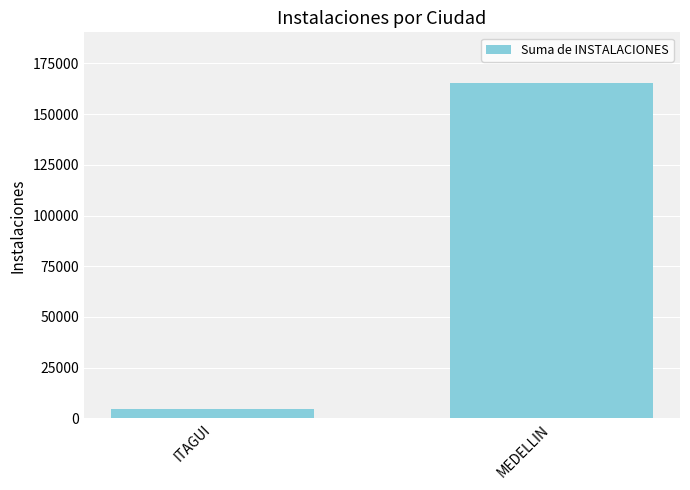

What is the change in value from ITAGUI to MEDELLIN?

+160588